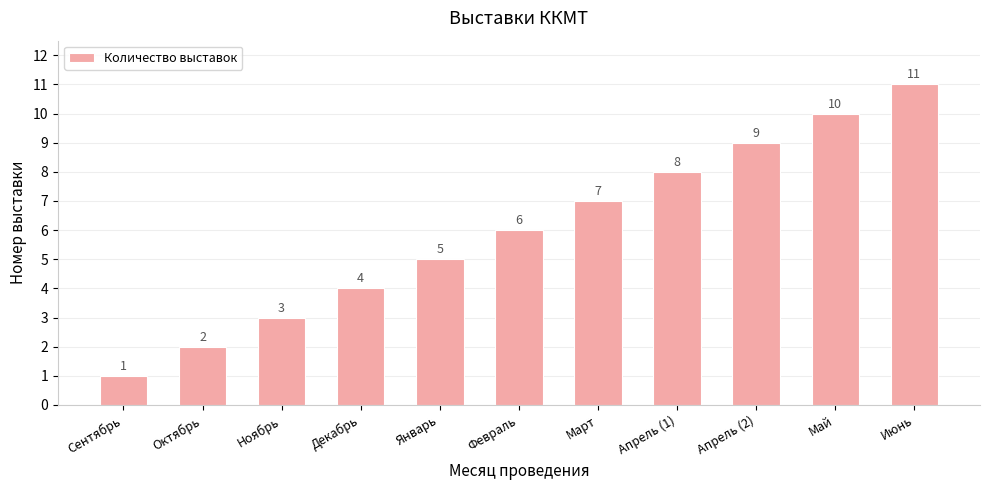

Rank the categories by value from lowest to highest.

Сентябрь, Октябрь, Ноябрь, Декабрь, Январь, Февраль, Март, Апрель (1), Апрель (2), Май, Июнь